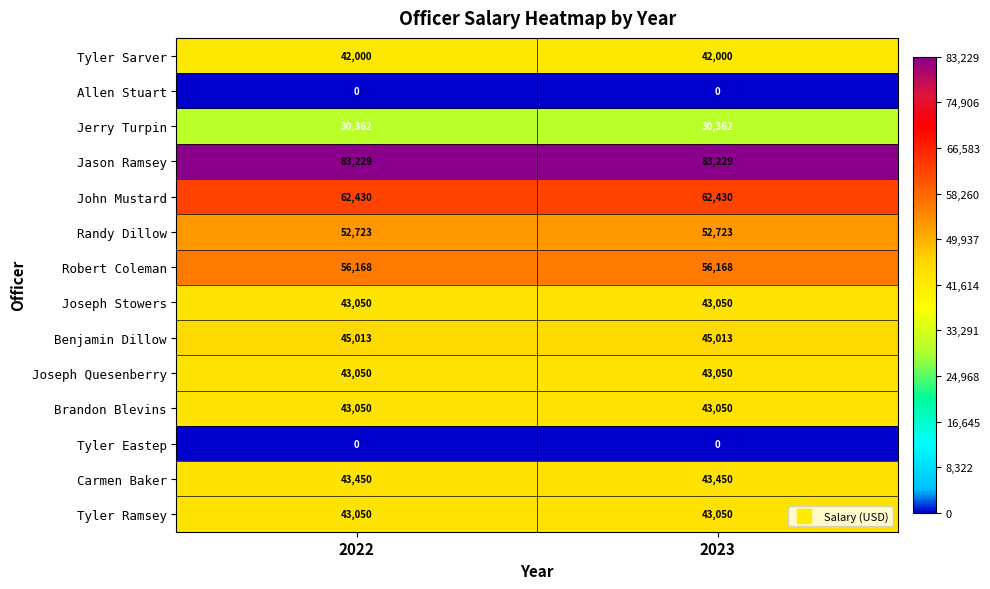

The Randy Dillow series shows 30179 at 2023. True or false?

False